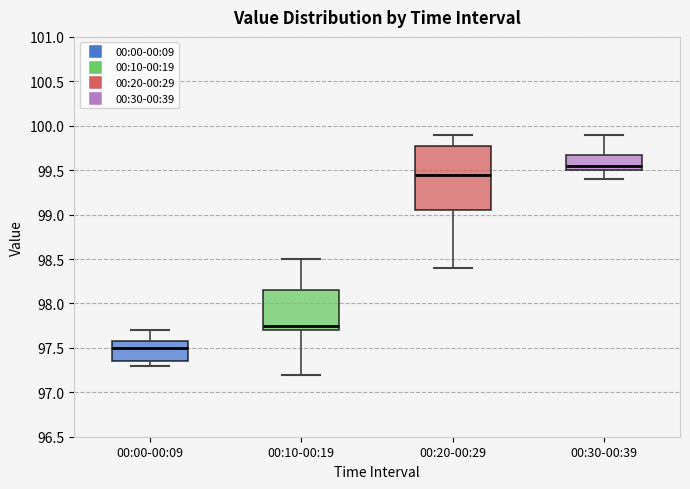

Reading left to right, read every box against the y-axis: the position of its median line, the range the box covers, and the ends of its whiskers. The values are not printed on the chart, so give them approximately, as read against the axis.

00:00-00:09: median 97.50, box 97.35 to 97.60, whiskers 97.30 to 97.70
00:10-00:19: median 97.75, box 97.70 to 98.15, whiskers 97.20 to 98.50
00:20-00:29: median 99.45, box 99.05 to 99.80, whiskers 98.40 to 99.90
00:30-00:39: median 99.55, box 99.50 to 99.70, whiskers 99.40 to 99.90